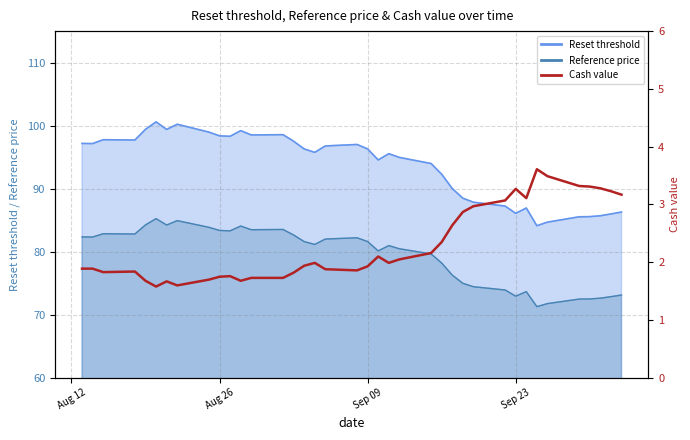

Does the chart have visible grid lines?

Yes